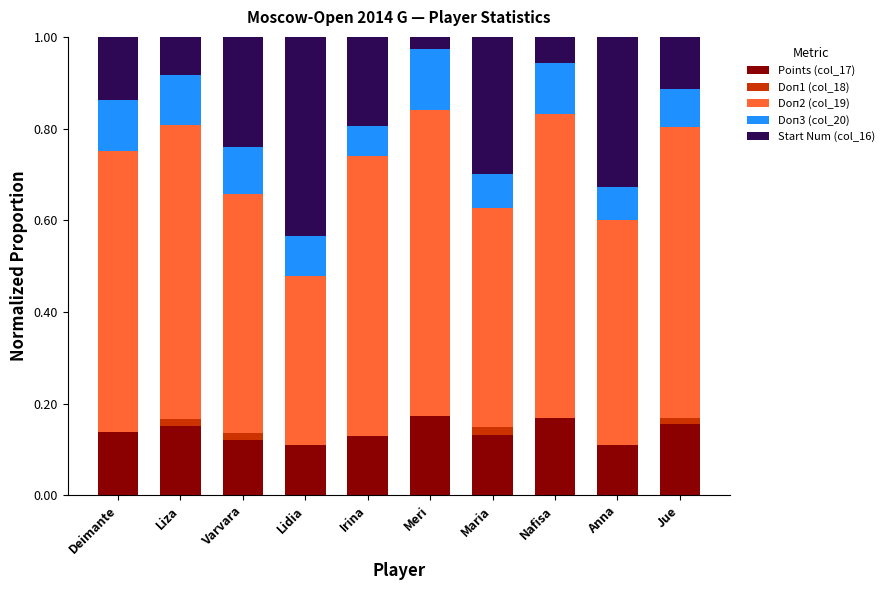

Are the bars grouped side by side (vs. stacked)?

No